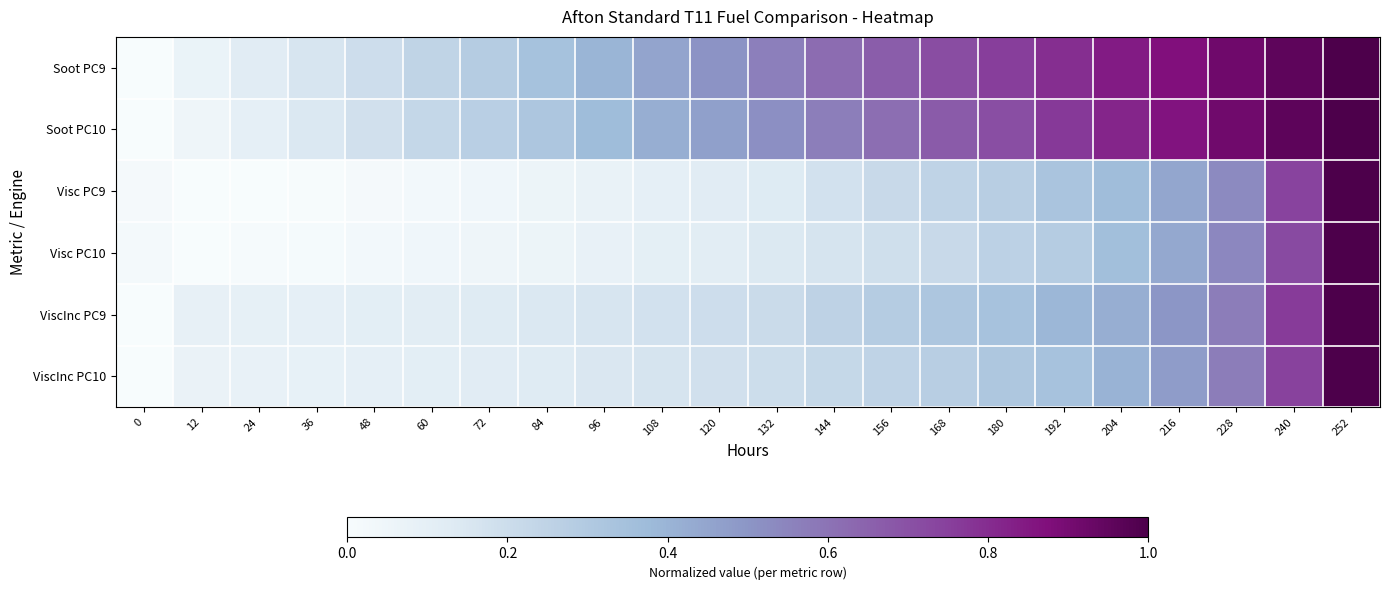

Between 96 and 144, which is larger?

144